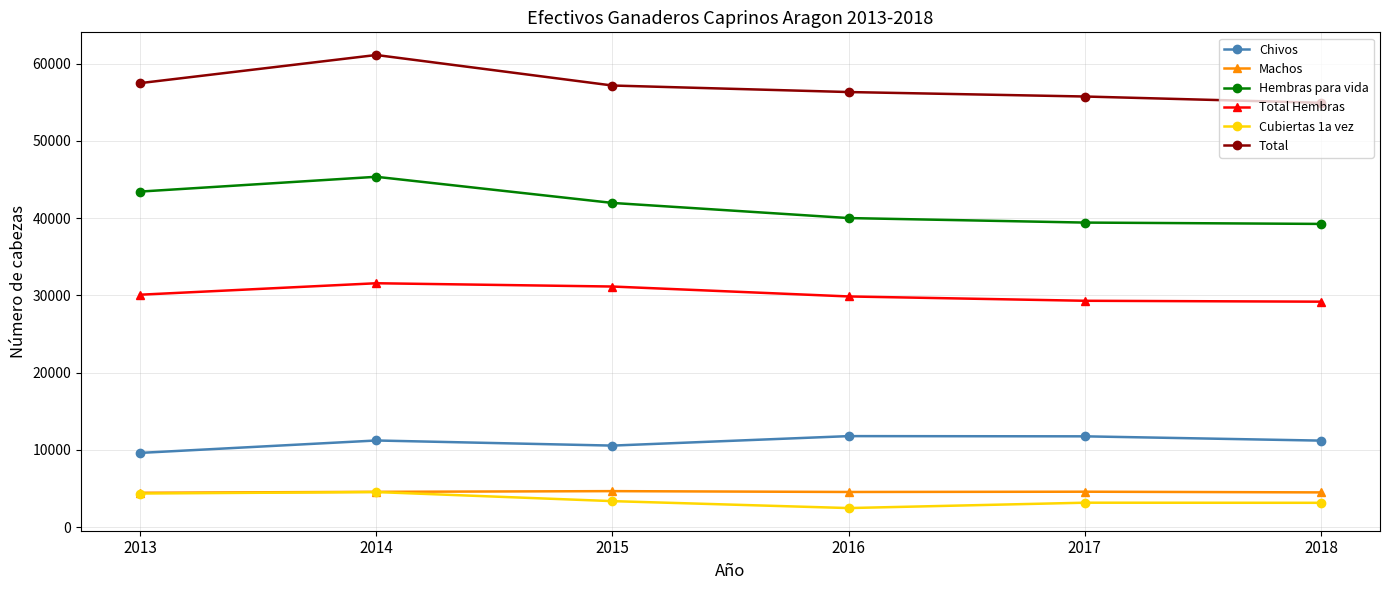

Read the Cubiertas 1a vez value at 2014.

4533